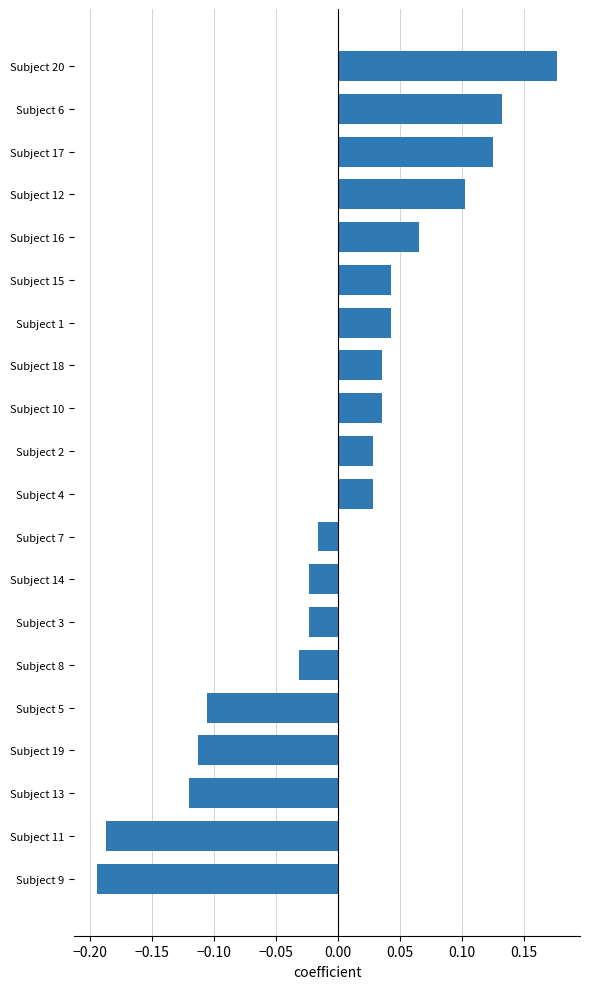

What is the label of the 18th bar from the top?

Subject 13